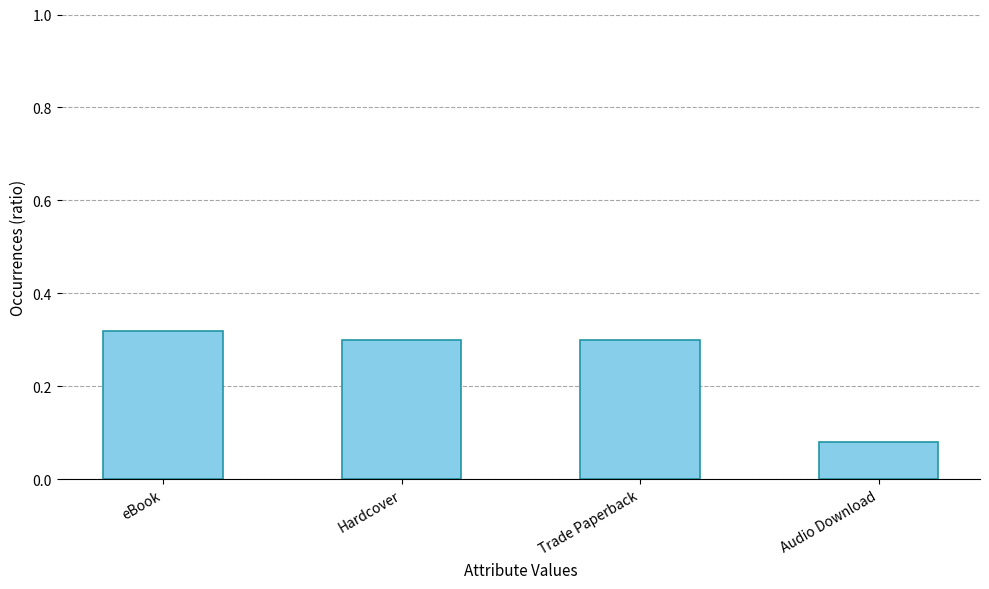

Count the values in the range 0 to 1.

4